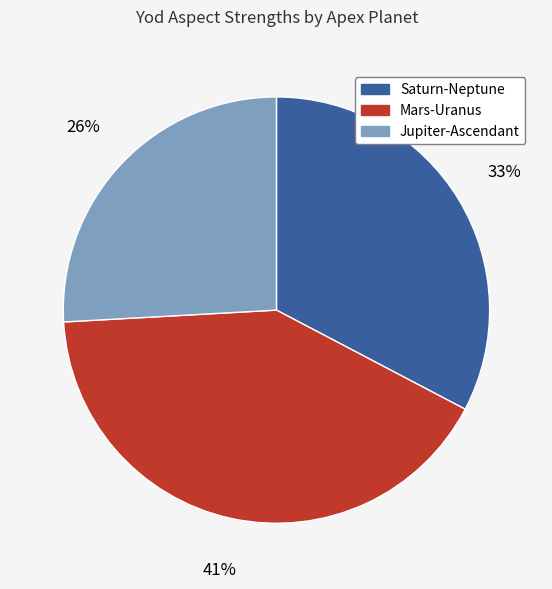

To the nearest percent, what is the average slice percentage?

33%